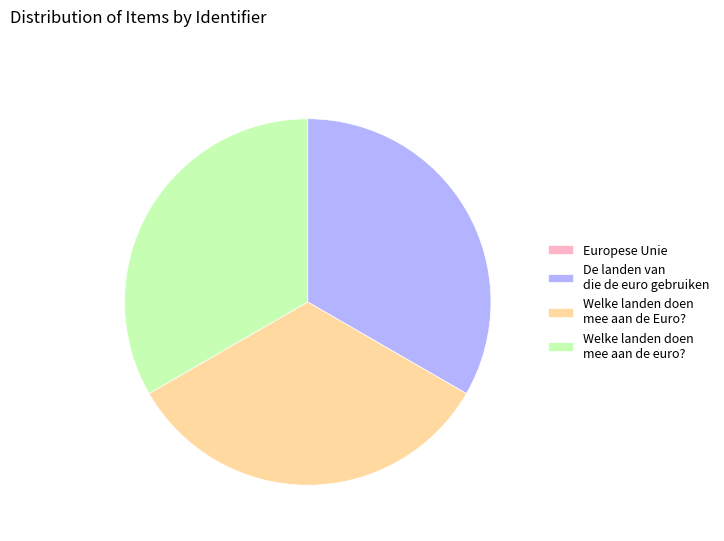

What is the ratio of the value at Welke landen doen mee aan de Euro? to the value at De landen van die de euro gebruiken?

1.0